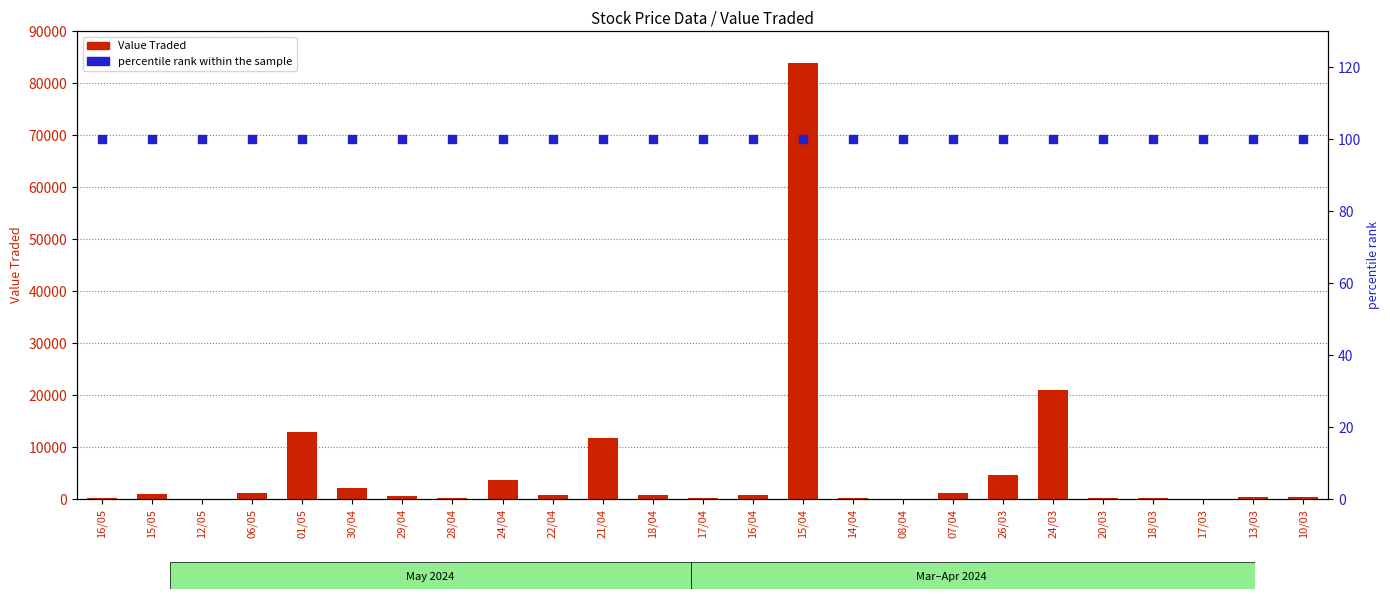

Which series contains the lowest Y value?

Value Traded